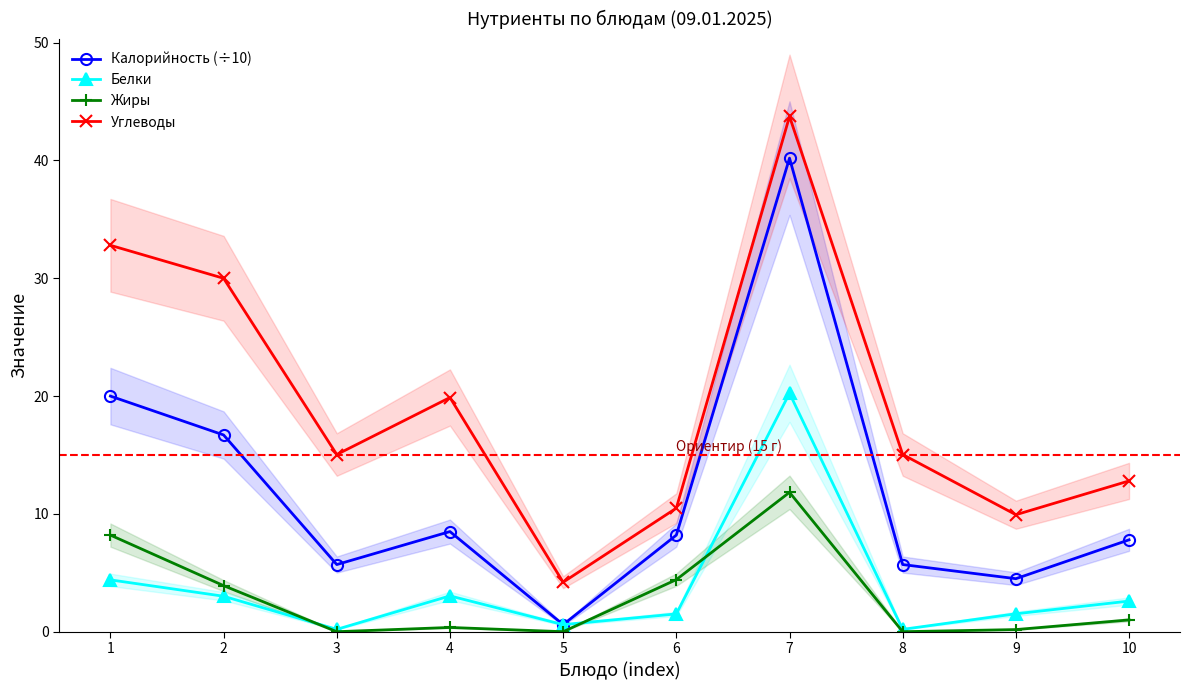

What is the value of the Жиры point at the 2nd from the left?

3.9